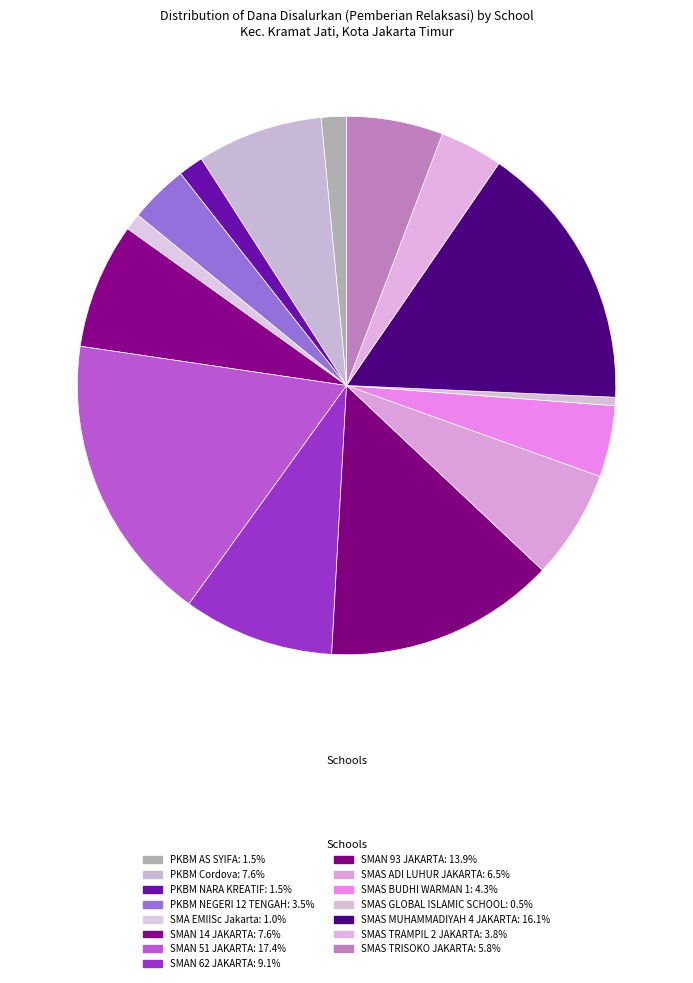

What is the largest slice in the pie chart?

SMAN 51 JAKARTA